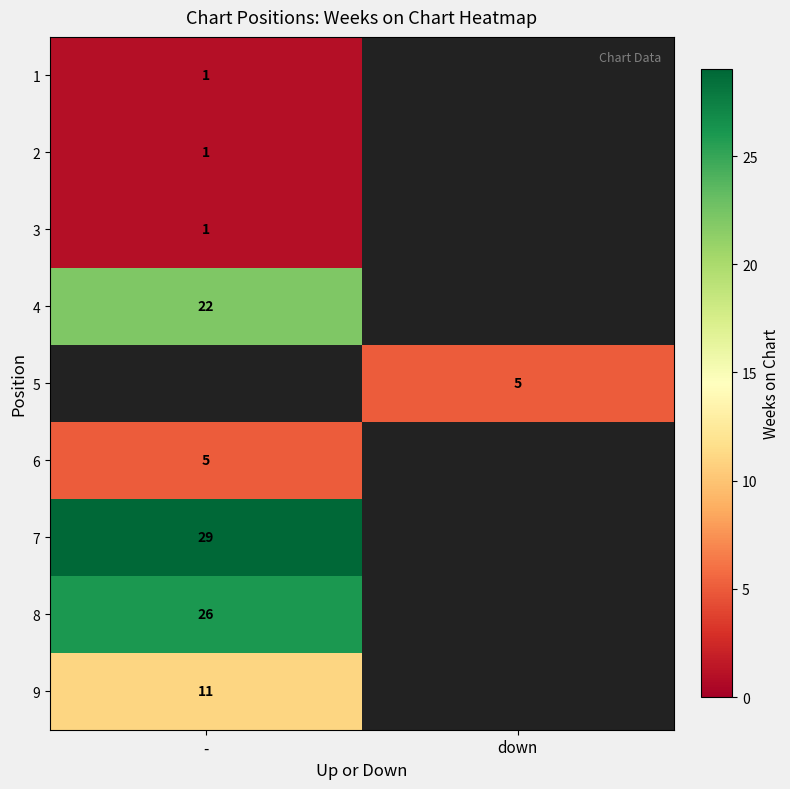

The value of 3 at - is 1. True or false?

True